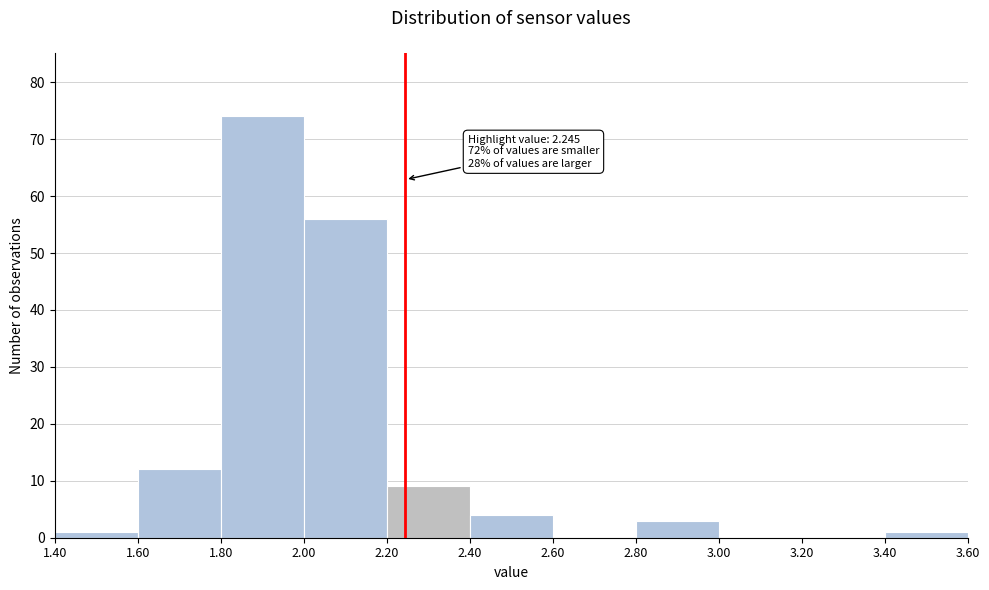

Which range on the x-axis has the tallest bar?

1.80 to 2.00